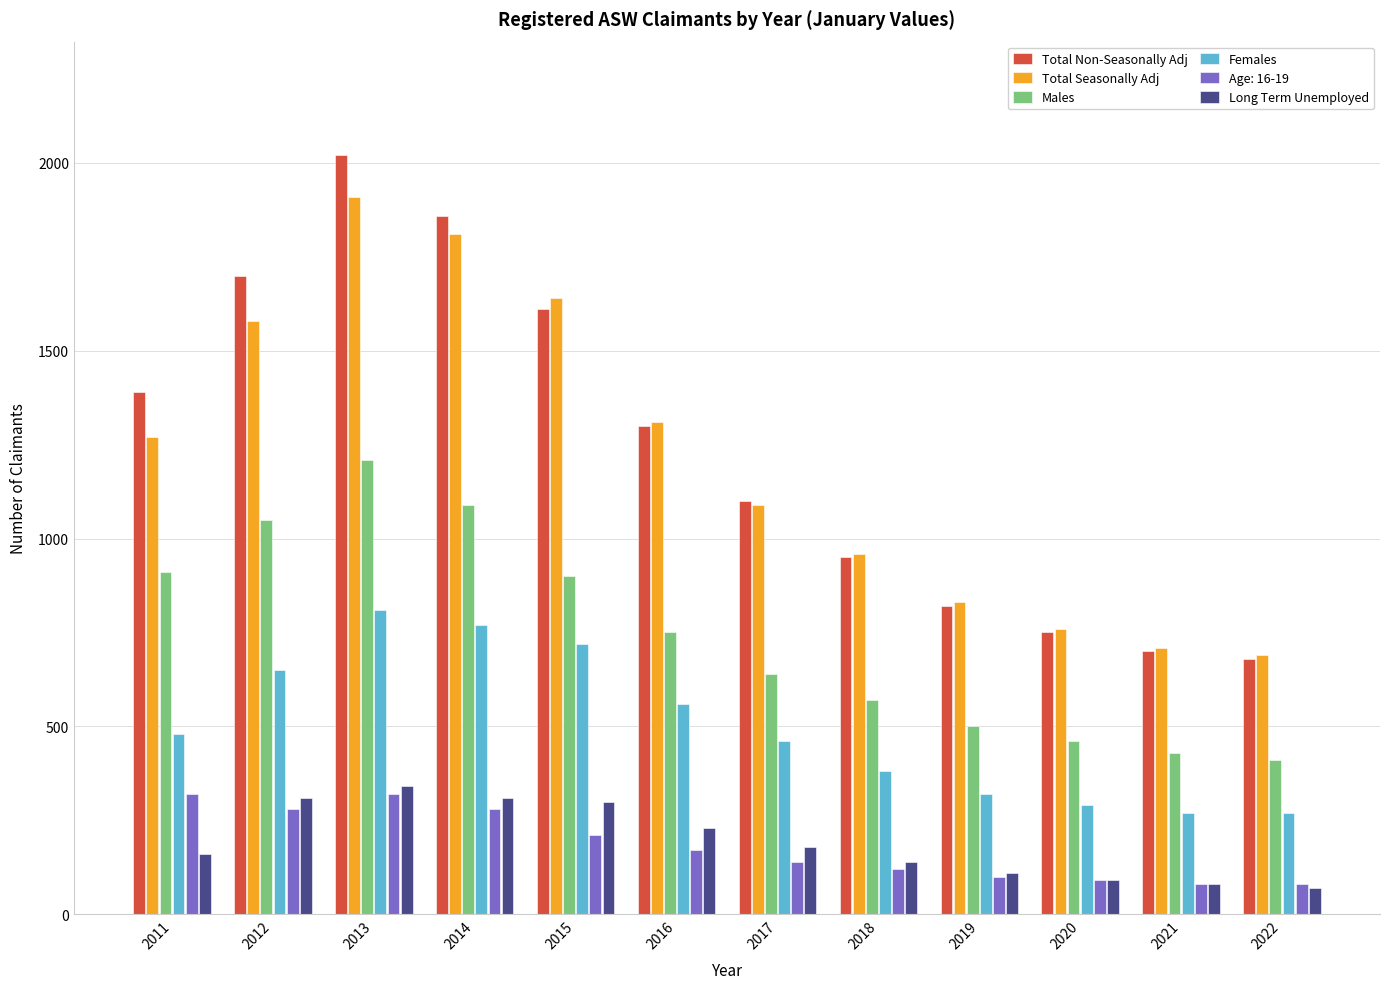

Is the value of Total Non-Seasonally Adj at 2016 greater than the value of Females at 2018?

Yes